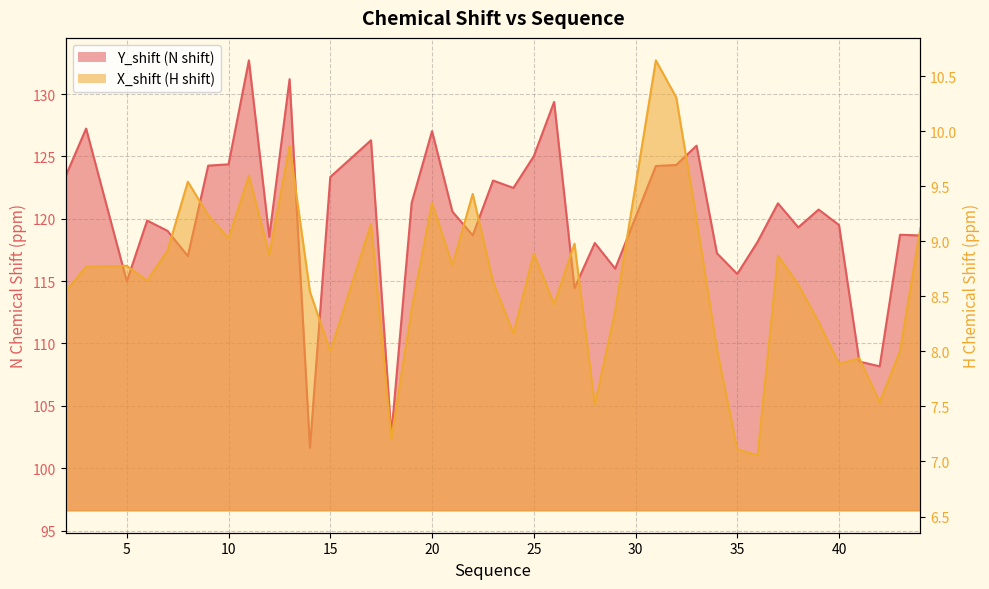

How many lines are shown in the chart?

2